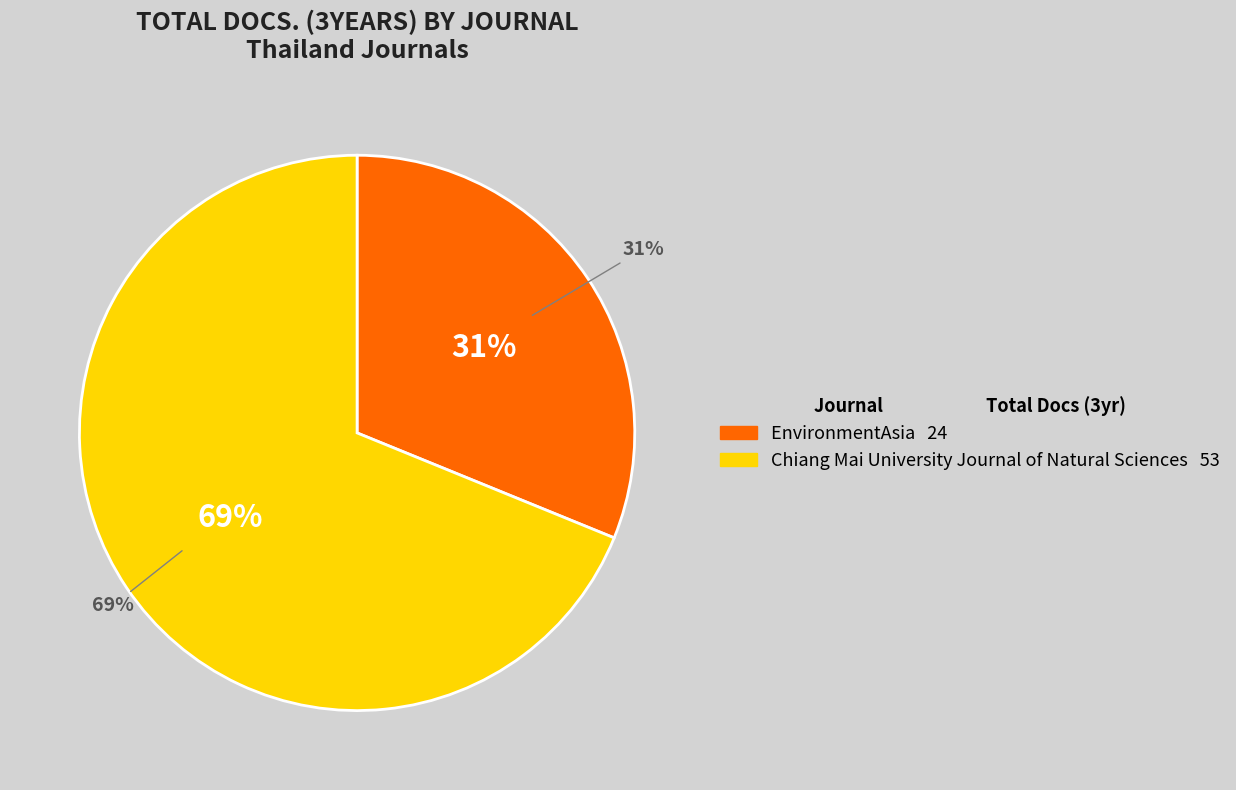

To the nearest percent, what percentage of the pie is EnvironmentAsia?

31%